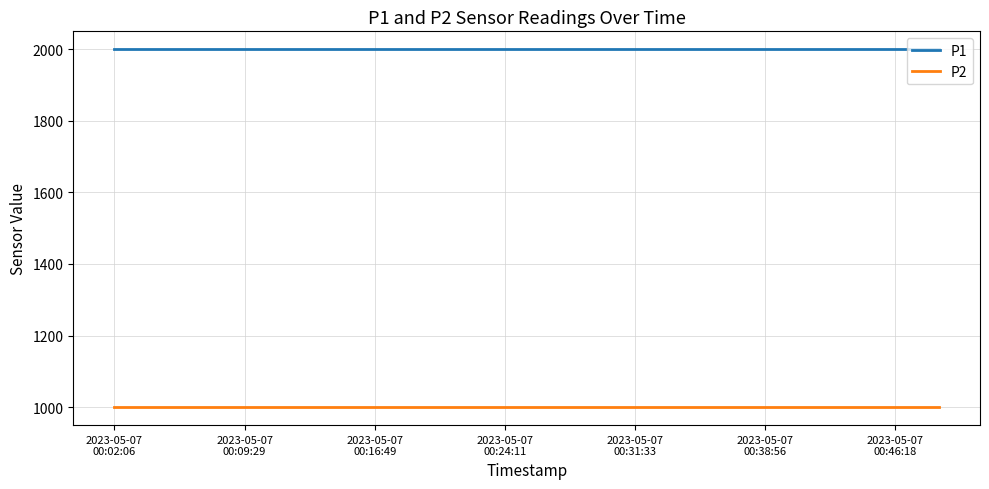

True or false: P2 and P1 intersect in this chart.

False